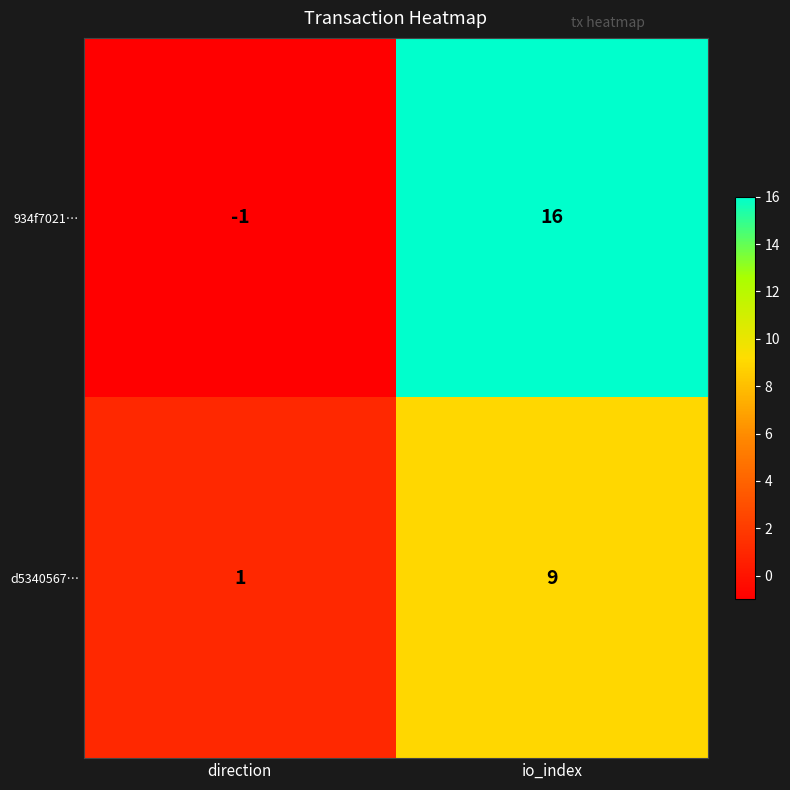

What is the difference between the highest and lowest values at io_index?

7